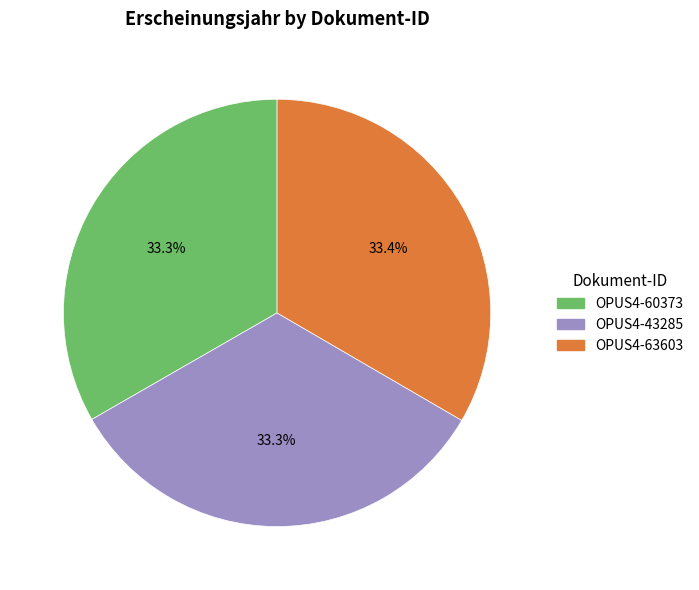

Does any single category account for the majority?

No